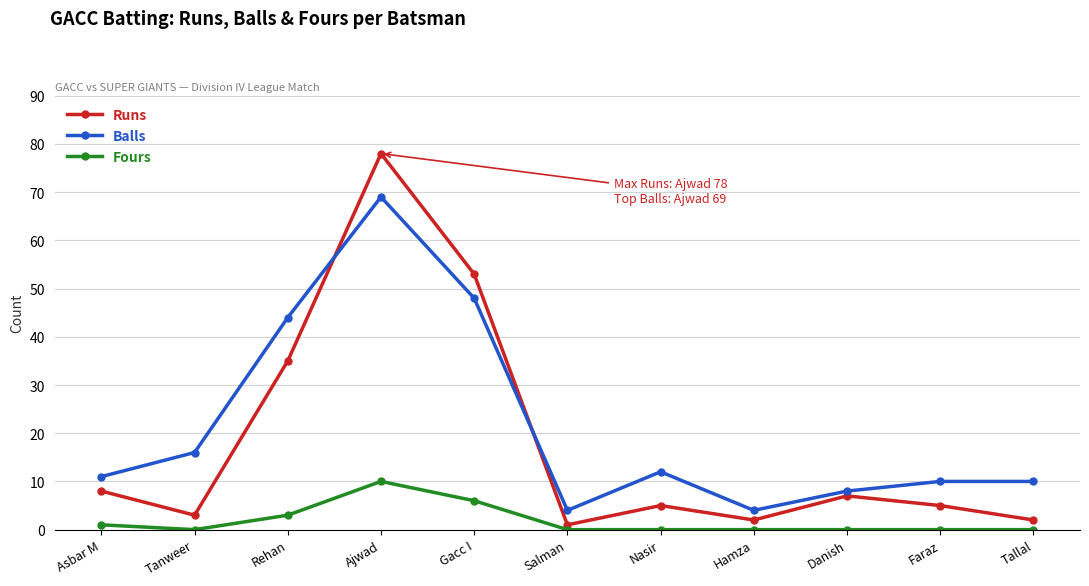

Is this an area chart (filled region under the line)?

No